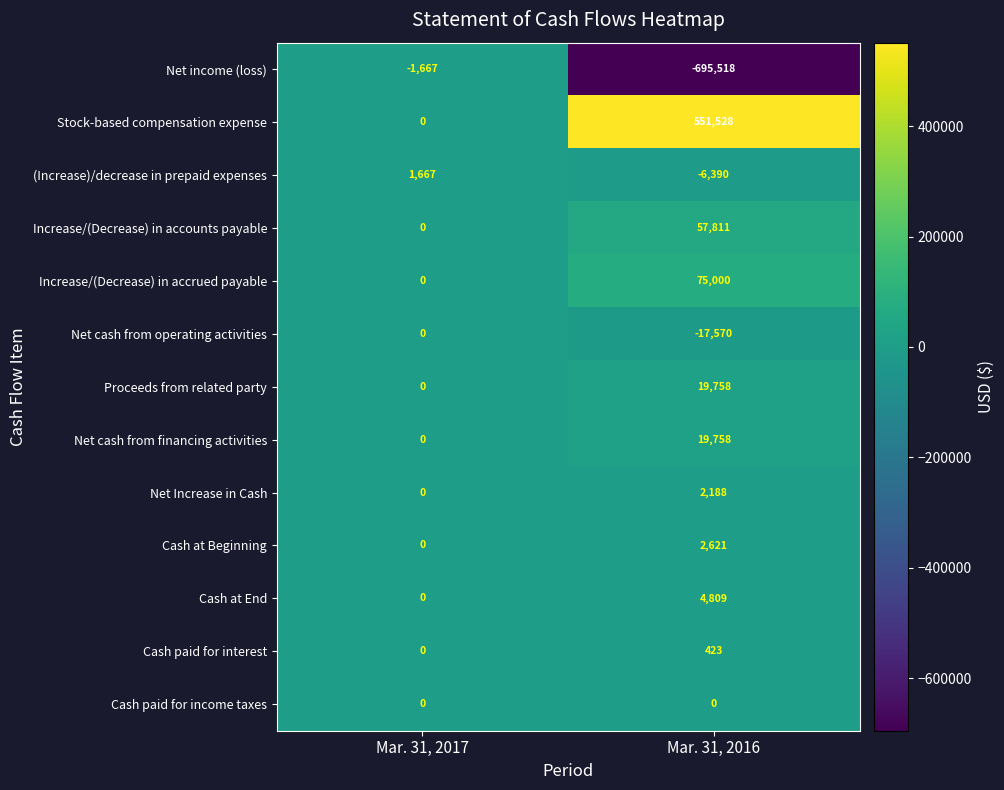

At which label is Proceeds from related party closest to 9879?

Mar. 31, 2017